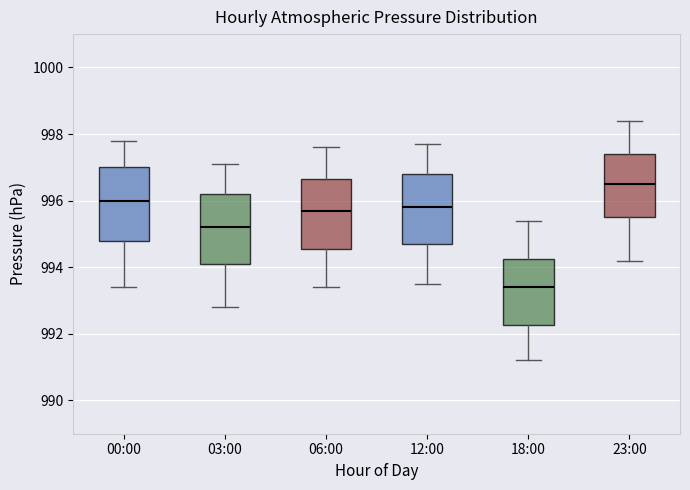

Reading left to right, transcribe this box plot: for each box, give where its median line is, the range the box spans, and where its two whiskers end, as read against the y-axis. The values are not printed on the chart, so give them approximately, as read against the axis.

00:00: median 996.0, box 994.8 to 997.0, whiskers 993.4 to 997.8
03:00: median 995.2, box 994.2 to 996.2, whiskers 992.8 to 997.2
06:00: median 995.8, box 994.6 to 996.6, whiskers 993.4 to 997.6
12:00: median 995.8, box 994.8 to 996.8, whiskers 993.6 to 997.8
18:00: median 993.4, box 992.2 to 994.2, whiskers 991.2 to 995.4
23:00: median 996.6, box 995.6 to 997.4, whiskers 994.2 to 998.4